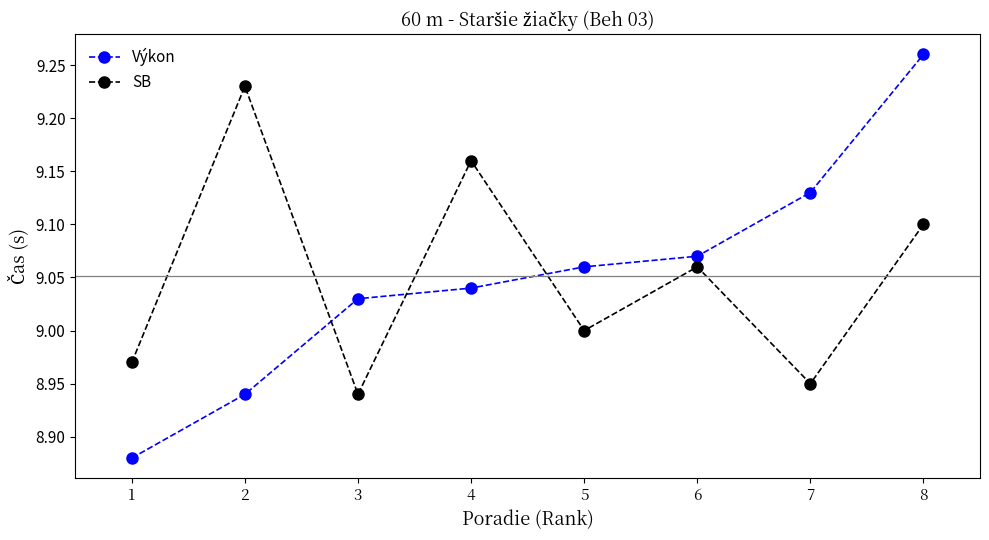

At 4, list the series in order from smallest to largest.

Výkon, SB